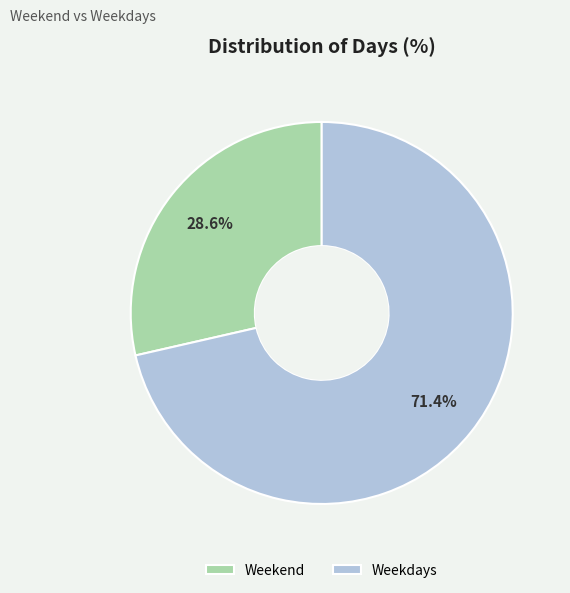

To the nearest percent, what portion does Weekdays represent?

71%